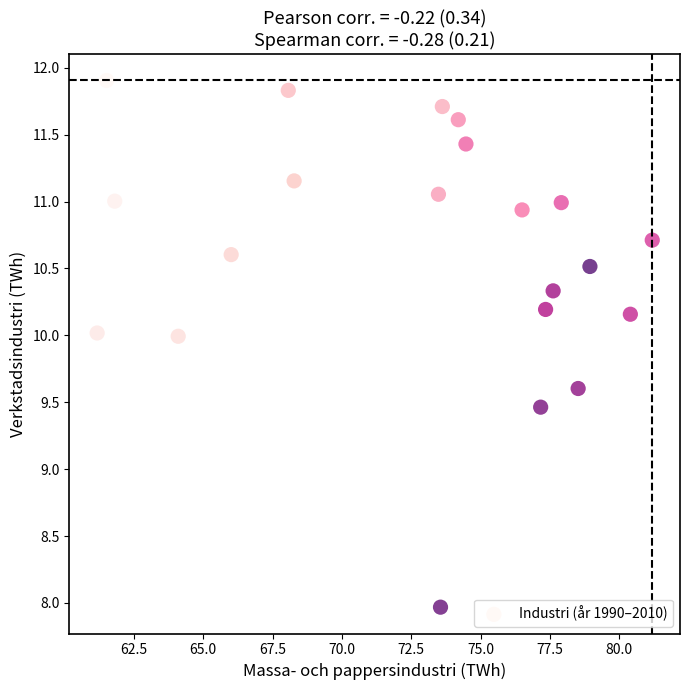

What Y value in the scatter plot is closest to 9?

9.5